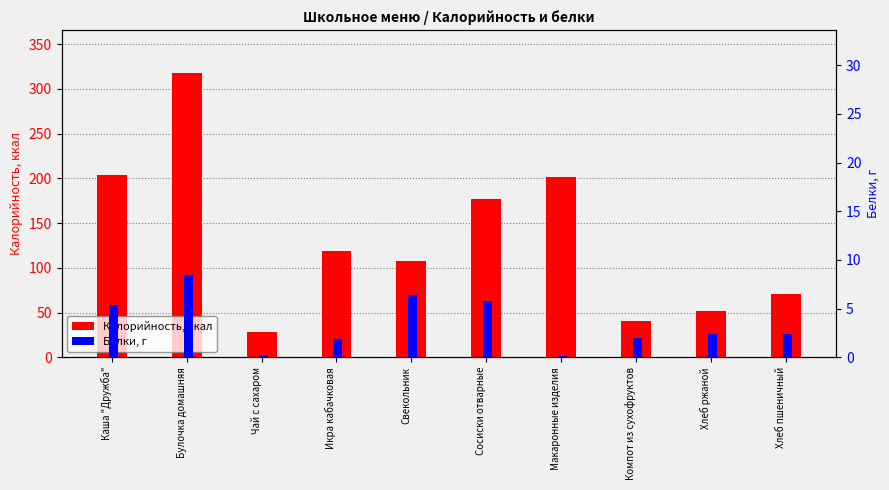

What is the spread (max minus min) of values at Булочка домашняя?

309.6